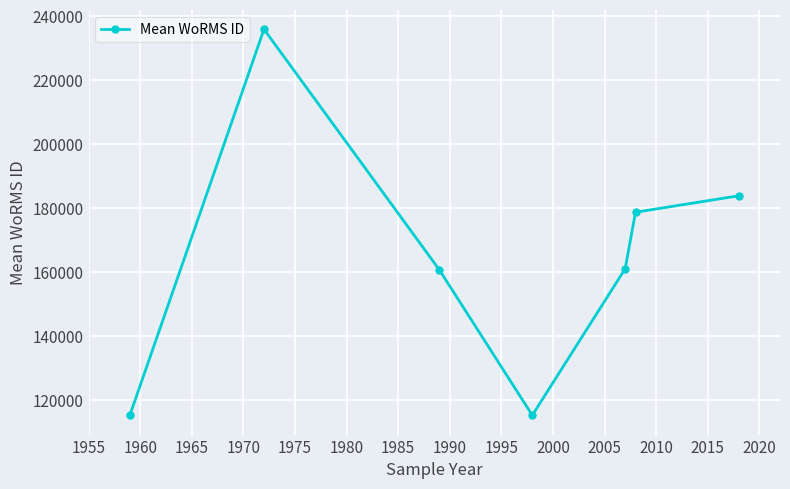

How many interior local peaks (higher than both neighbors) does the data have?

1